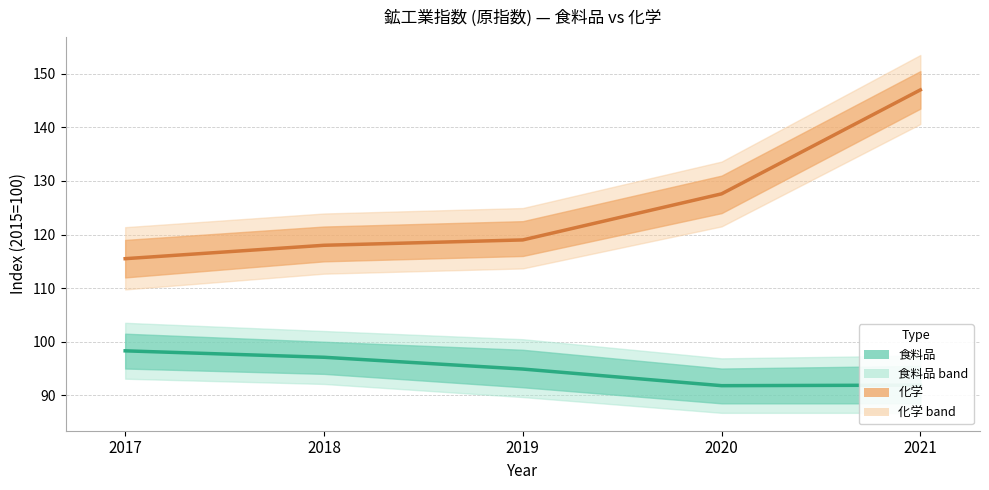

True or false: 化学 and 食料品 cross at least once.

False